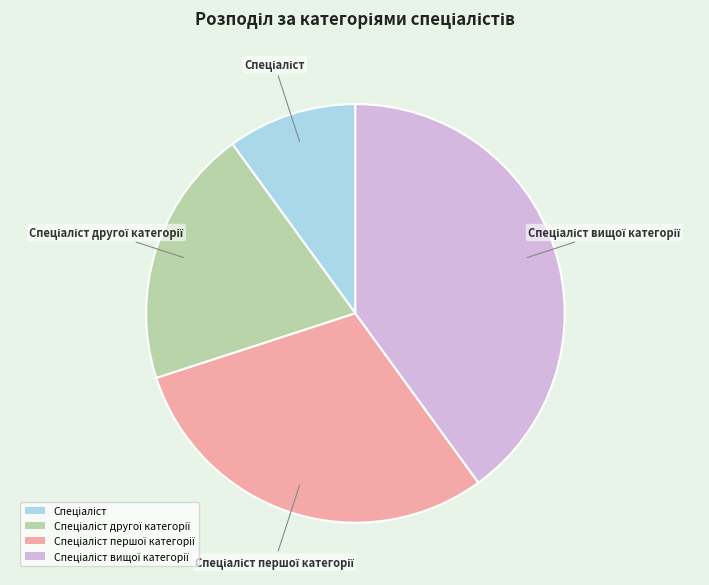

Does any single category account for the majority?

No